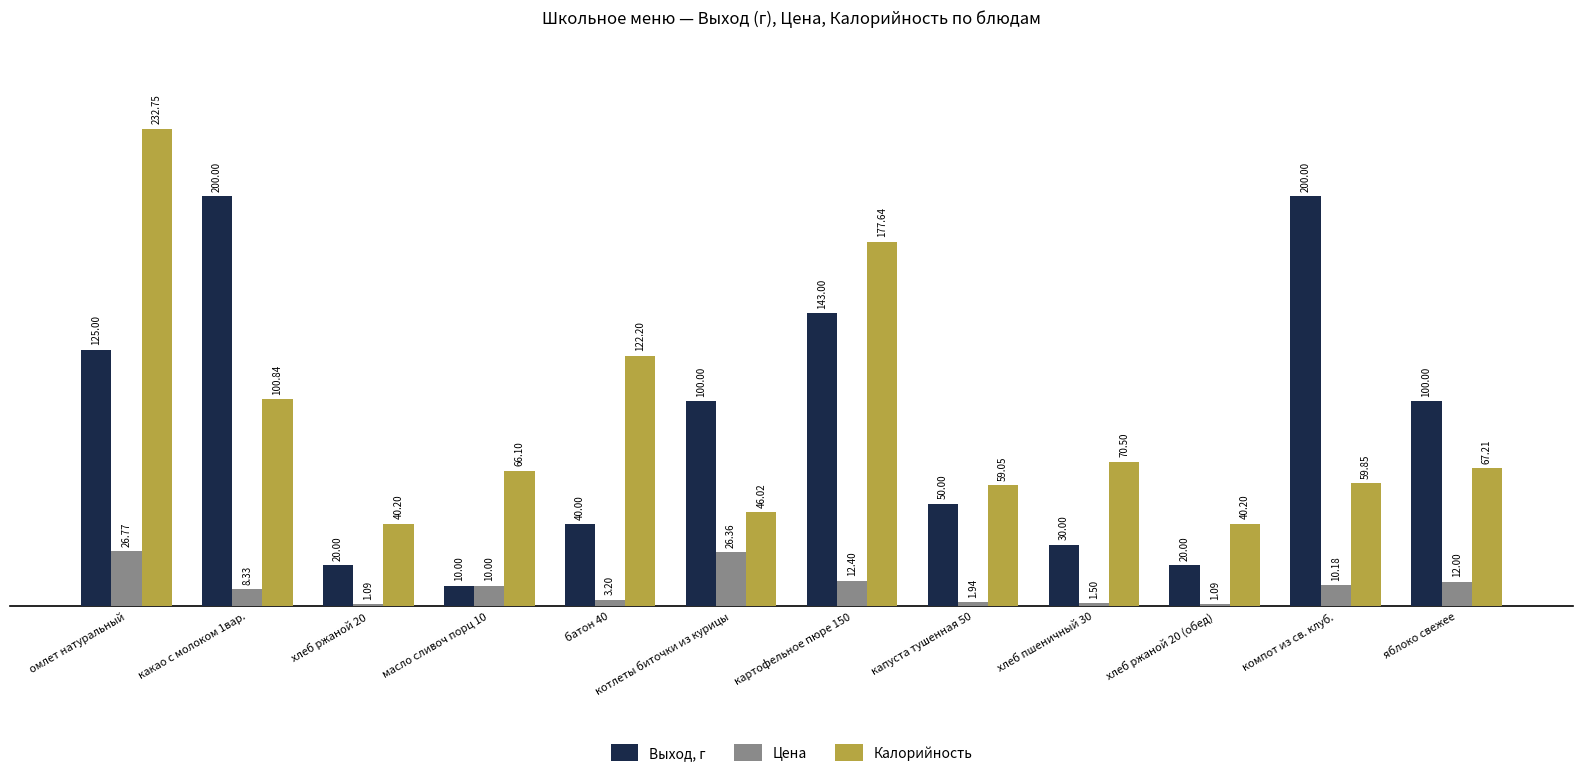

What are all the series names shown in the legend?

Выход, г, Цена, Калорийность